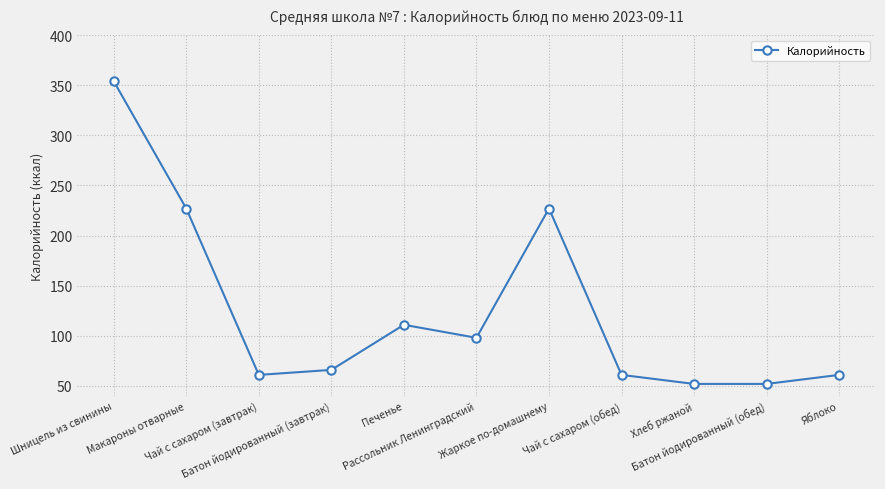

Which label corresponds to the largest value in the chart?

Шницель из свинины